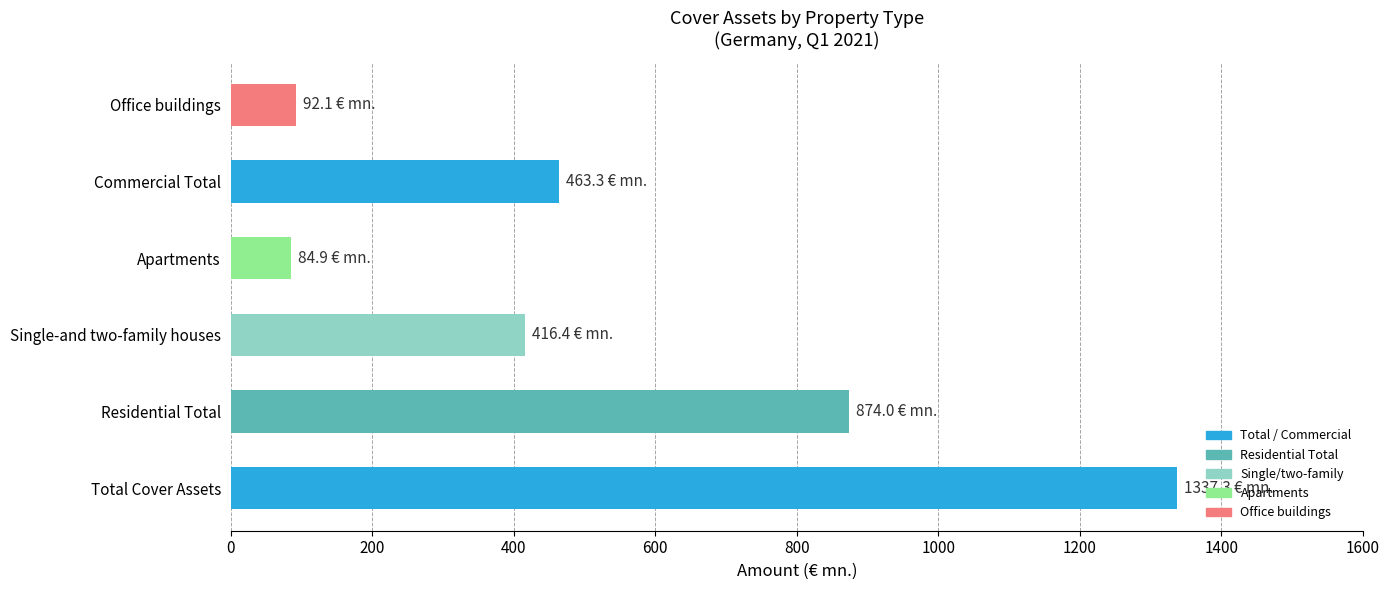

Which label corresponds to the largest value in the chart?

Total Cover Assets